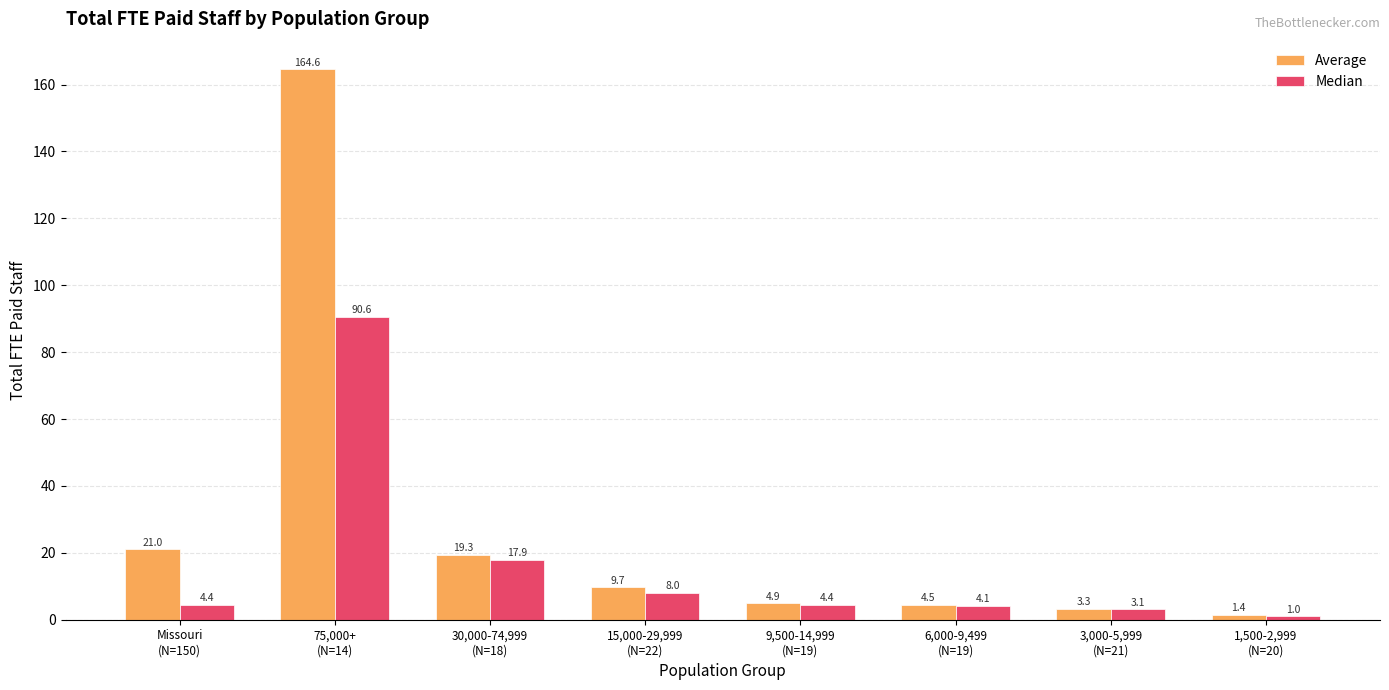

What is the value of the Median bar at the 3rd from the left?

17.9